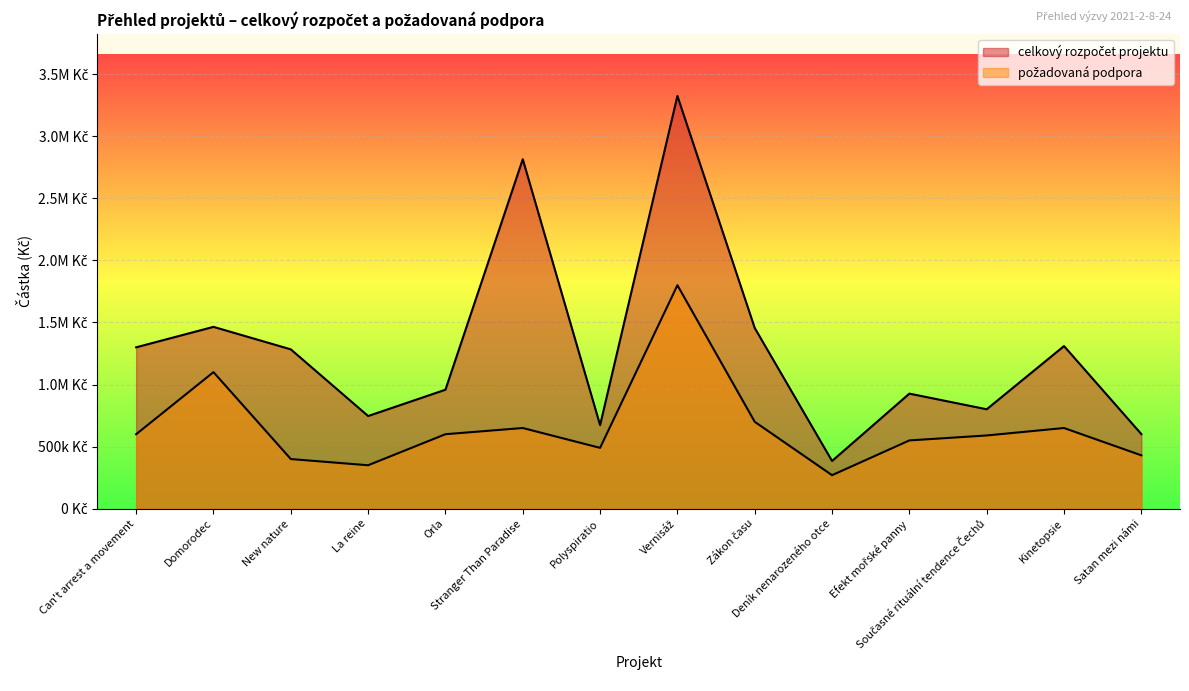

True or false: požadovaná podpora and celkový rozpočet projektu intersect in this chart.

False